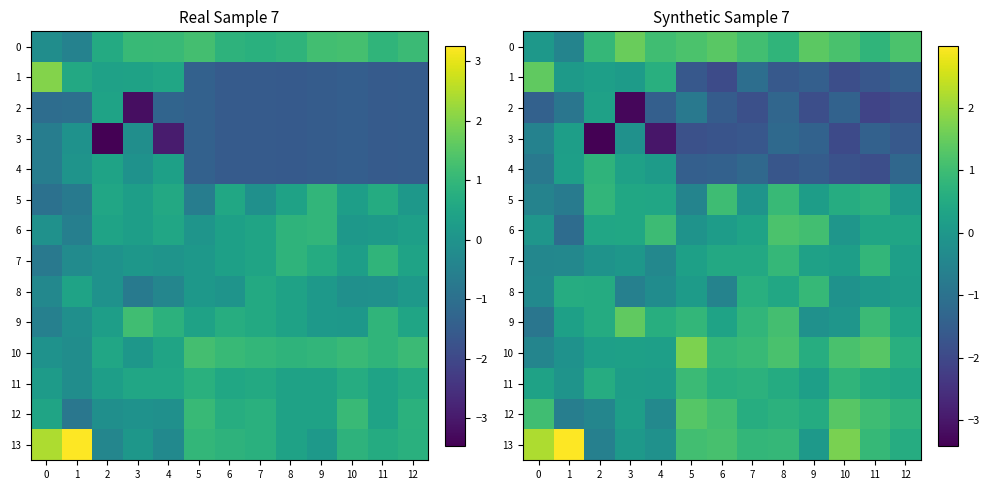

What is the difference between the maximum and minimum values in the 9 series?

2.3